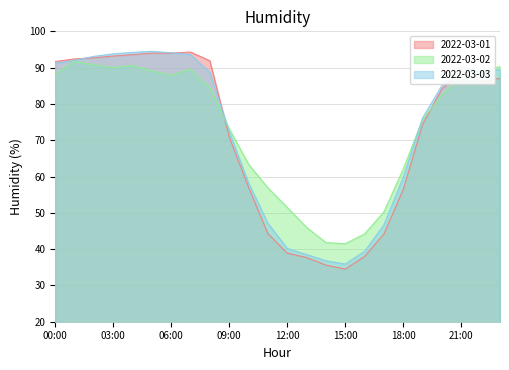

What is the difference between the second highest and minimum values in the 2022-03-03 series?

58.3